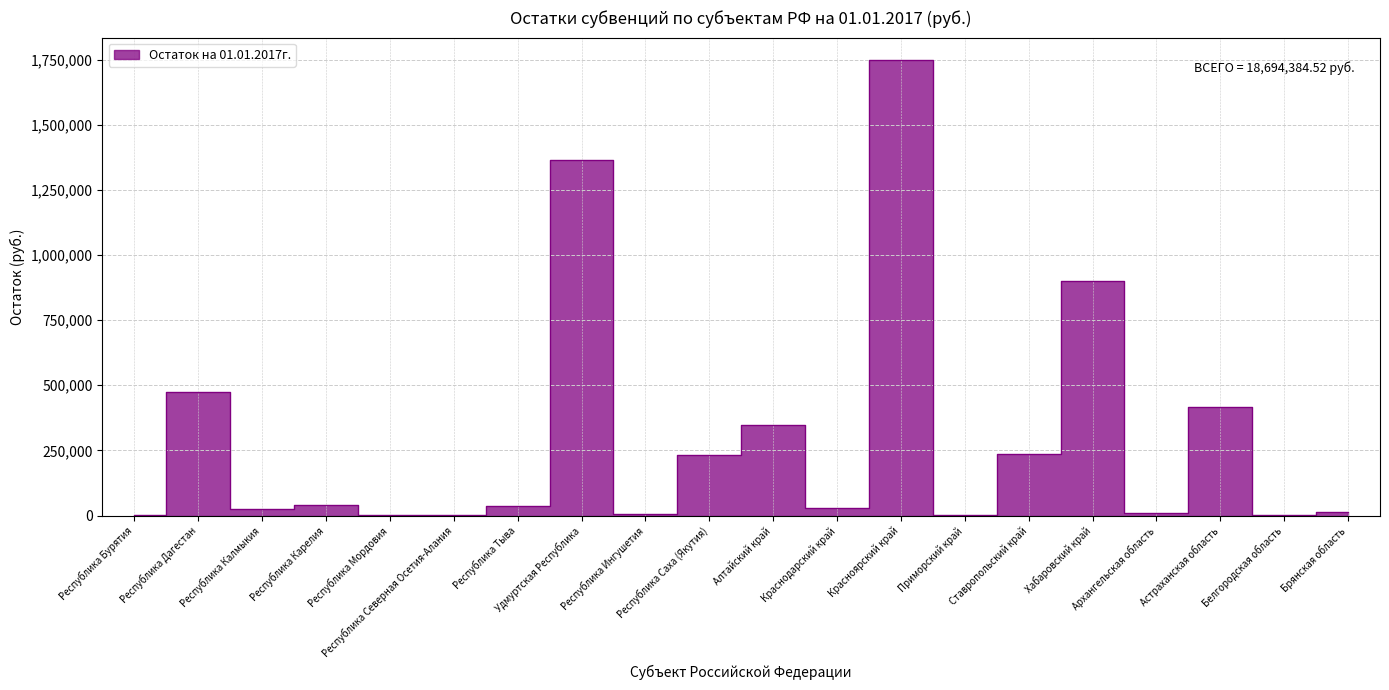

What is the difference between the values at Краснодарский край and Республика Мордовия?

26363.8